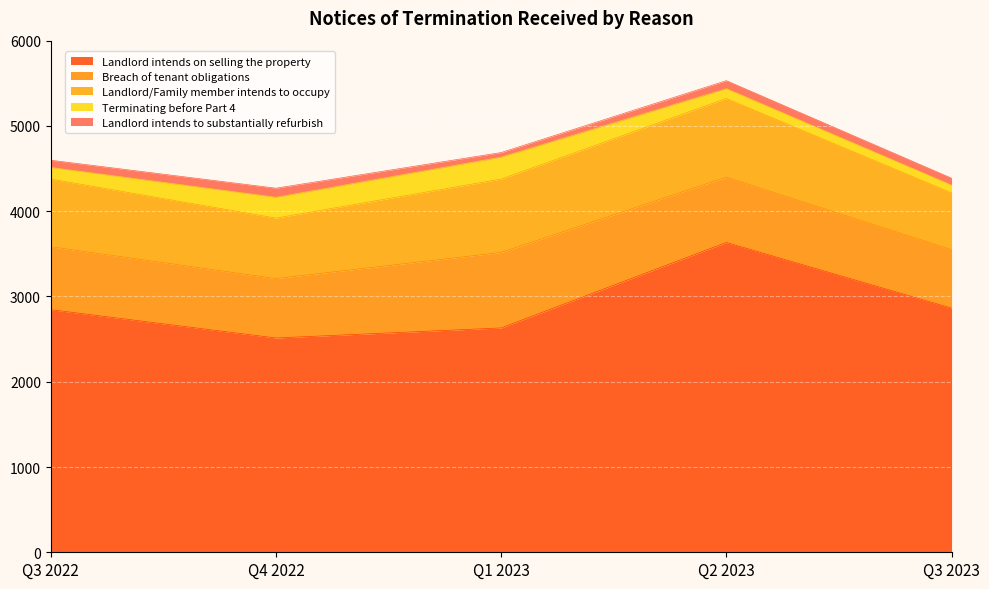

What is the difference between the highest and lowest values at Q4 2022?

2406